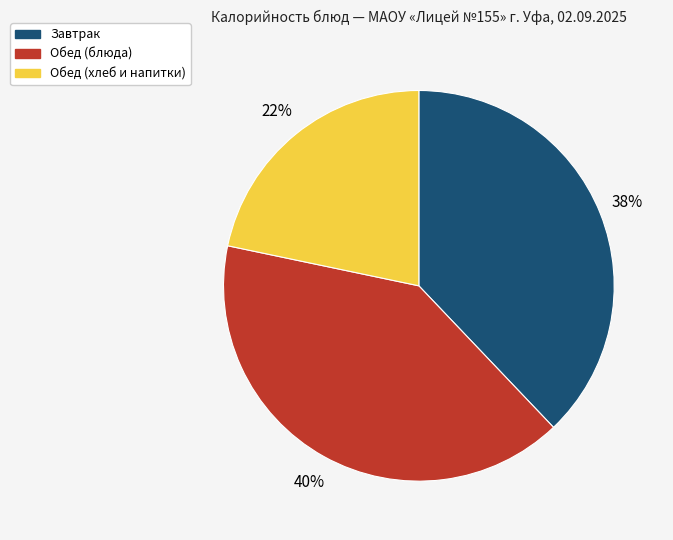

To the nearest percent, what is the average slice percentage?

33%